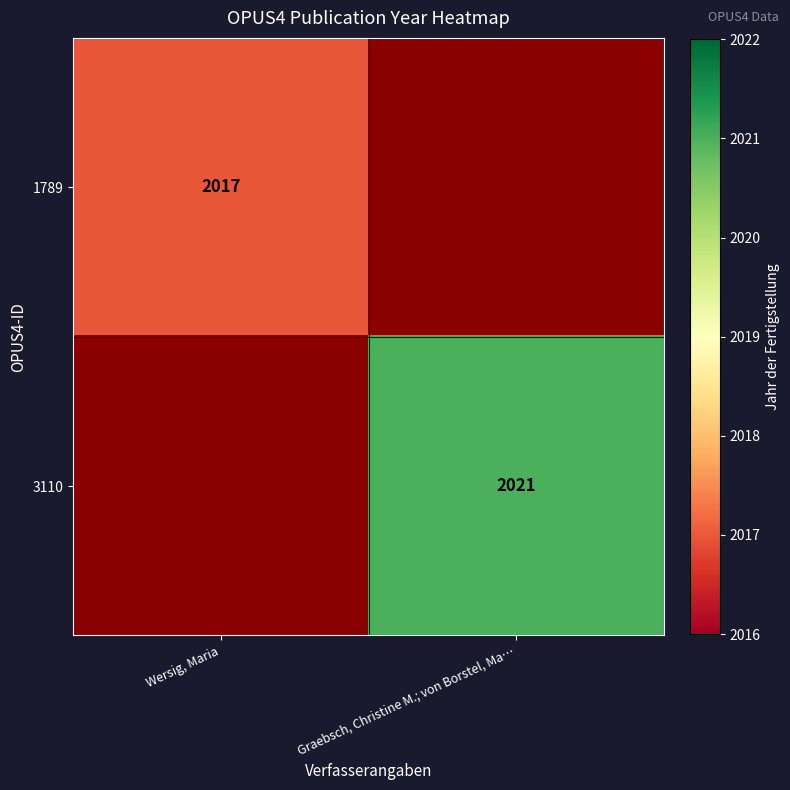

How many categories are shown in the chart?

2